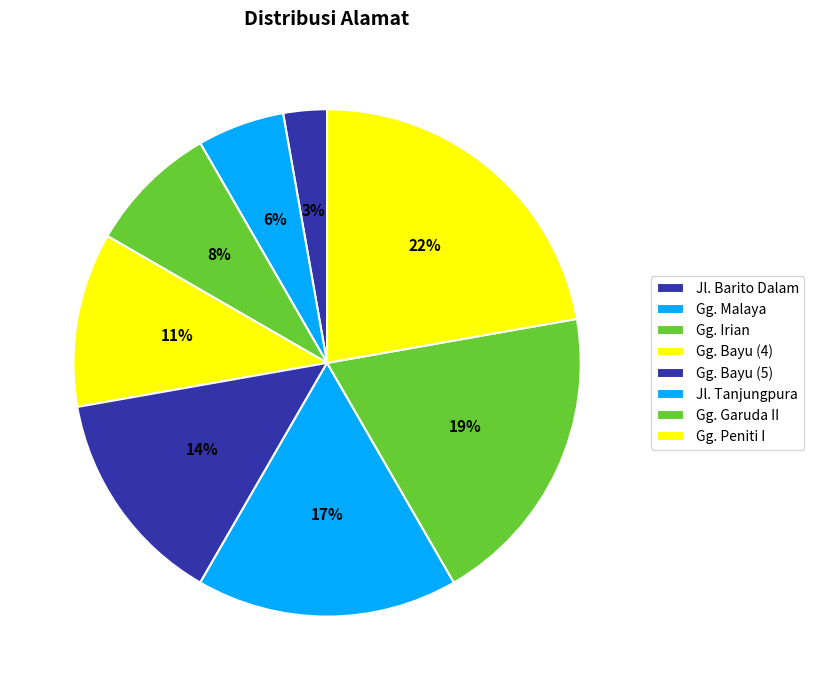

Does Jl. Barito Dalam represent more than half of the total?

No